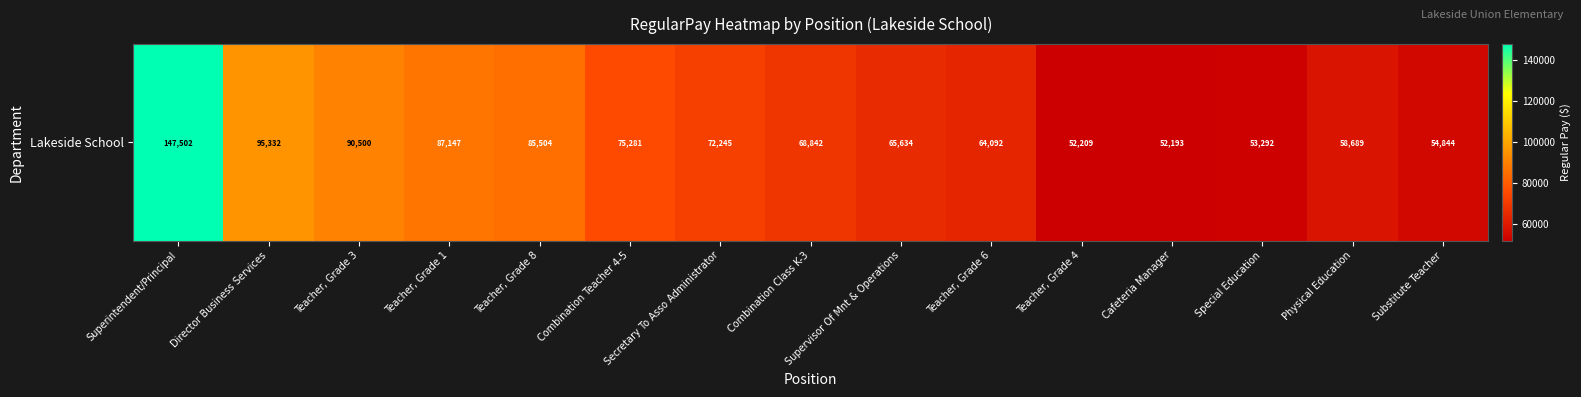

List the labels in order of value, largest first.

Superintendent/Principal, Director Business Services, Teacher, Grade 3, Teacher, Grade 1, Teacher, Grade 8, Combination Teacher 4-5, Secretary To Asso Administrator, Combination Class K-3, Supervisor Of Mnt & Operations, Teacher, Grade 6, Physical Education, Substitute Teacher, Special Education, Teacher, Grade 4, Cafeteria Manager